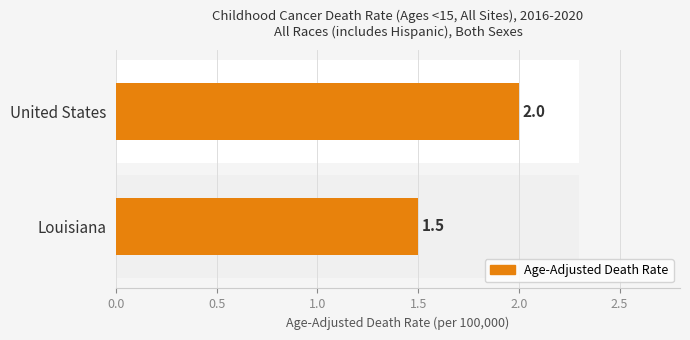

Count the values in the range 1 to 2.

2